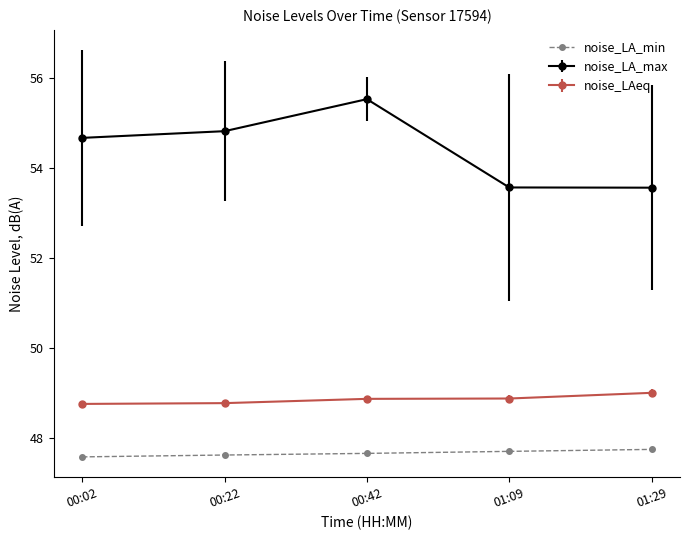

At which category is the sum across all series the highest?

00:42